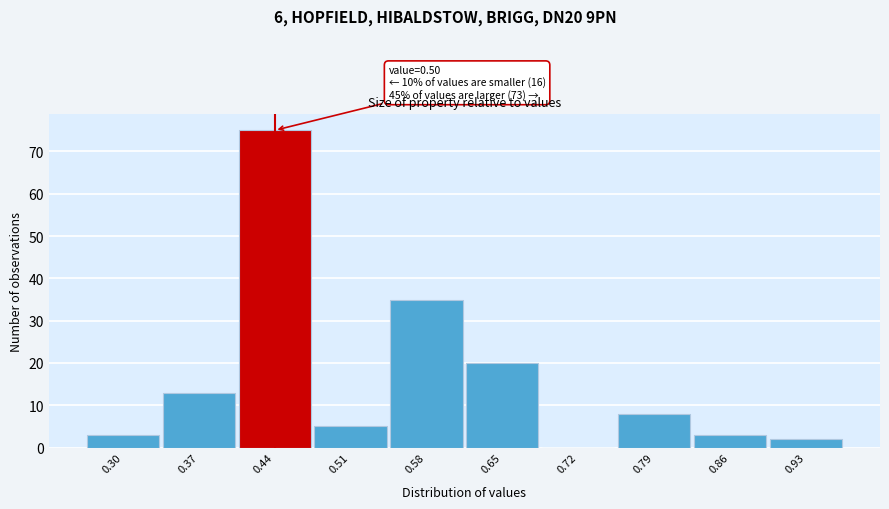

Reading left to right, extract all data points from this chart.

0.30=3	0.37=13	0.44=75	0.51=5	0.58=35	0.65=20	0.72=0	0.79=8	0.86=3	0.93=2